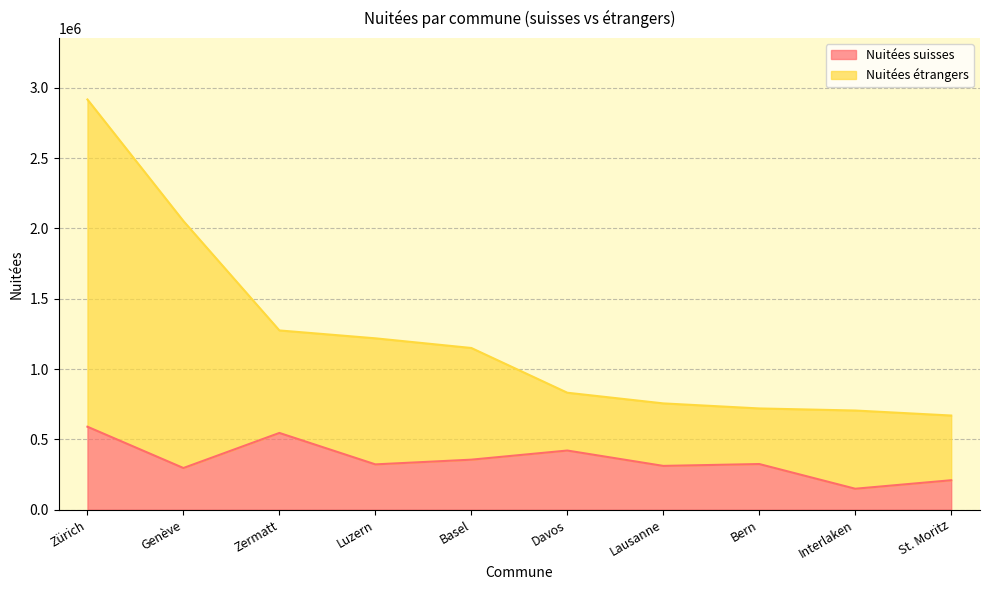

What is the label of the 2nd point from the right?

Interlaken